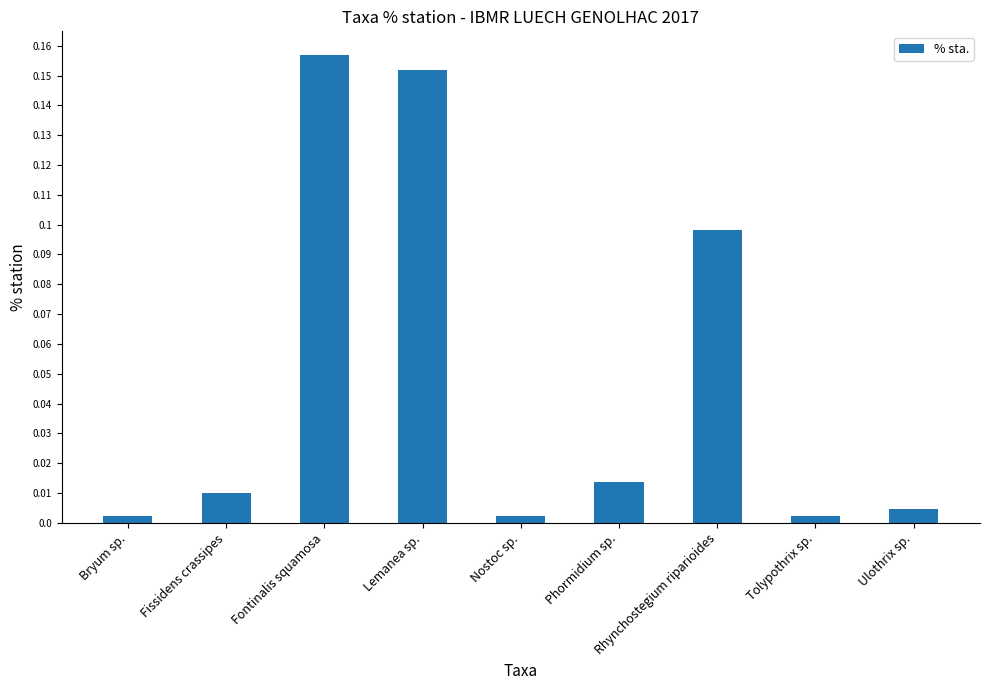

The value at Rhynchostegium riparioides is 0.2. True or false?

False